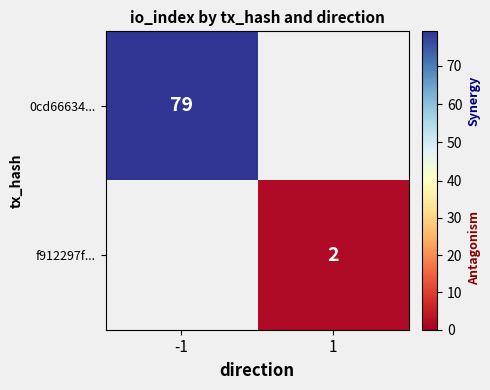

True or false: 0cd66634... has a value of 139 at -1.

False